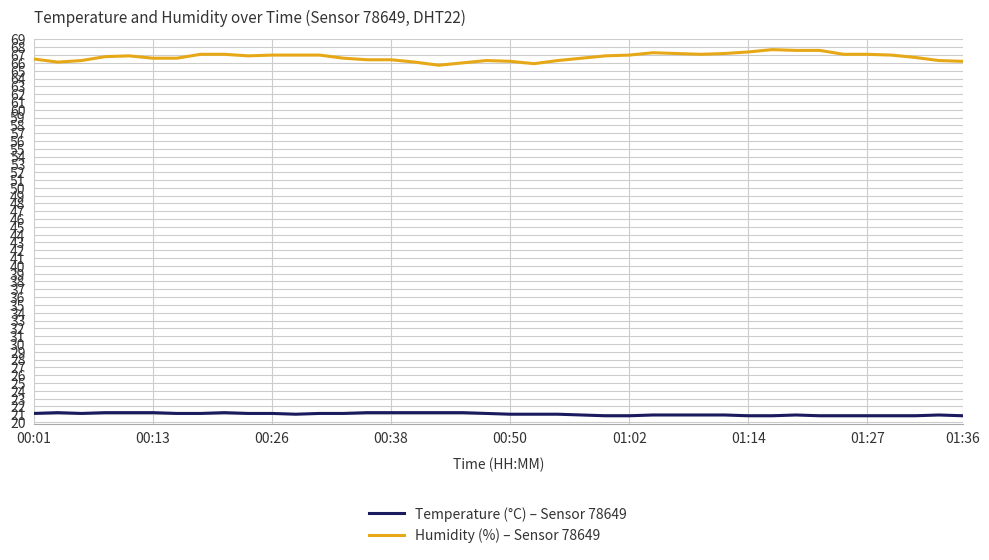

What is the difference between the maximum and minimum values in the Humidity (%) – Sensor 78649 series?

2.0